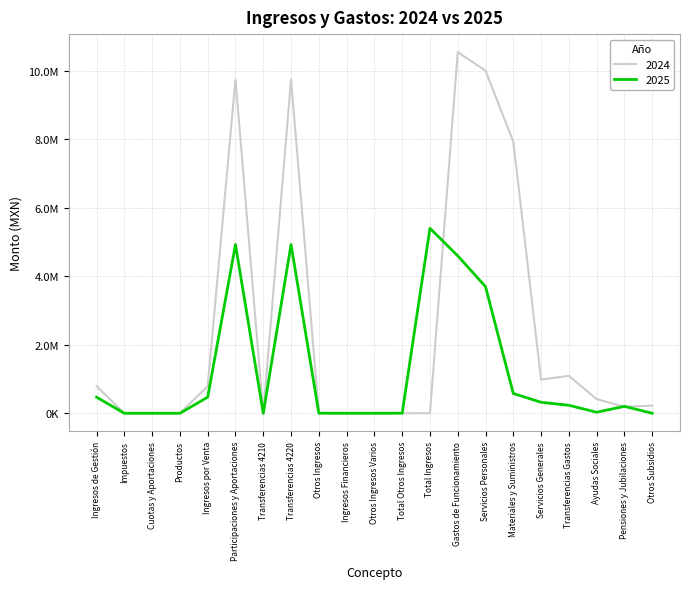

List the labels in order of 2024 value, largest first.

Gastos de Funcionamiento, Servicios Personales, Participaciones y Aportaciones, Transferencias 4220, Materiales y Suministros, Transferencias Gastos, Servicios Generales, Ingresos de Gestión, Ingresos por Venta, Ayudas Sociales, Otros Subsidios, Pensiones y Jubilaciones, Total Ingresos, Productos, Impuestos, Cuotas y Aportaciones, Transferencias 4210, Otros Ingresos, Ingresos Financieros, Otros Ingresos Varios, Total Otros Ingresos